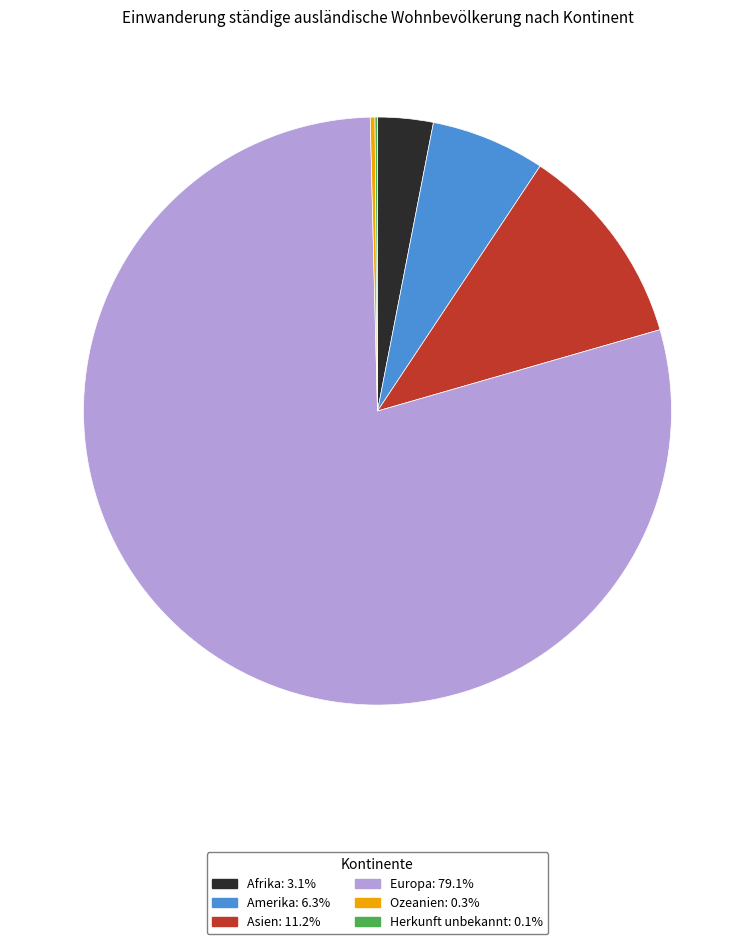

Is it true that Asien is 21% of the pie?

False